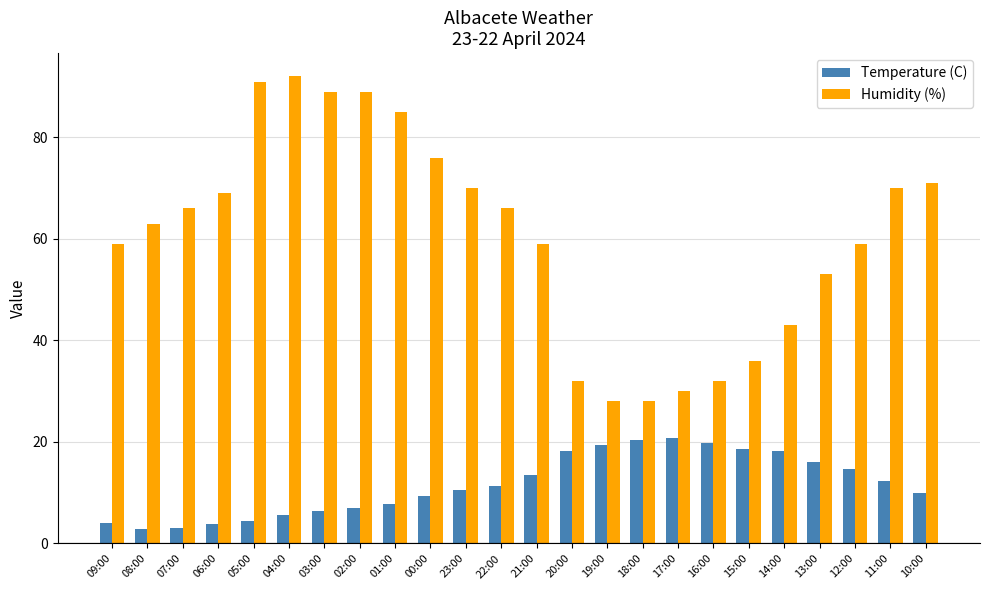

What is the highest value of the Temperature (C) series?

20.8